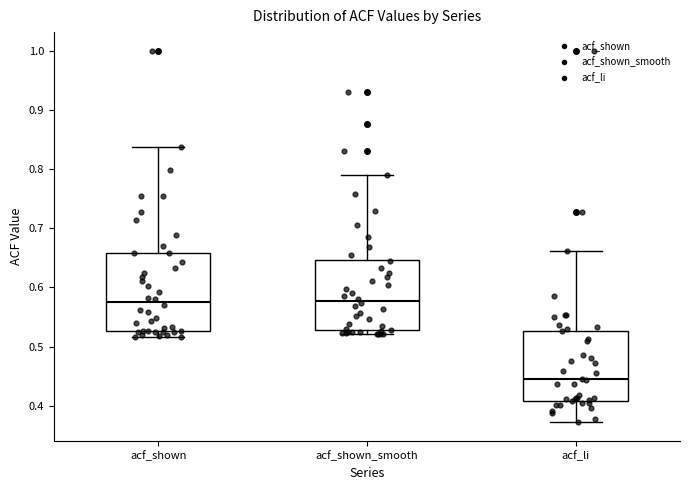

Where does the median line of the box for acf_li sit on the y-axis? The values are not printed on the chart, so give them approximately, as read against the axis.

0.44